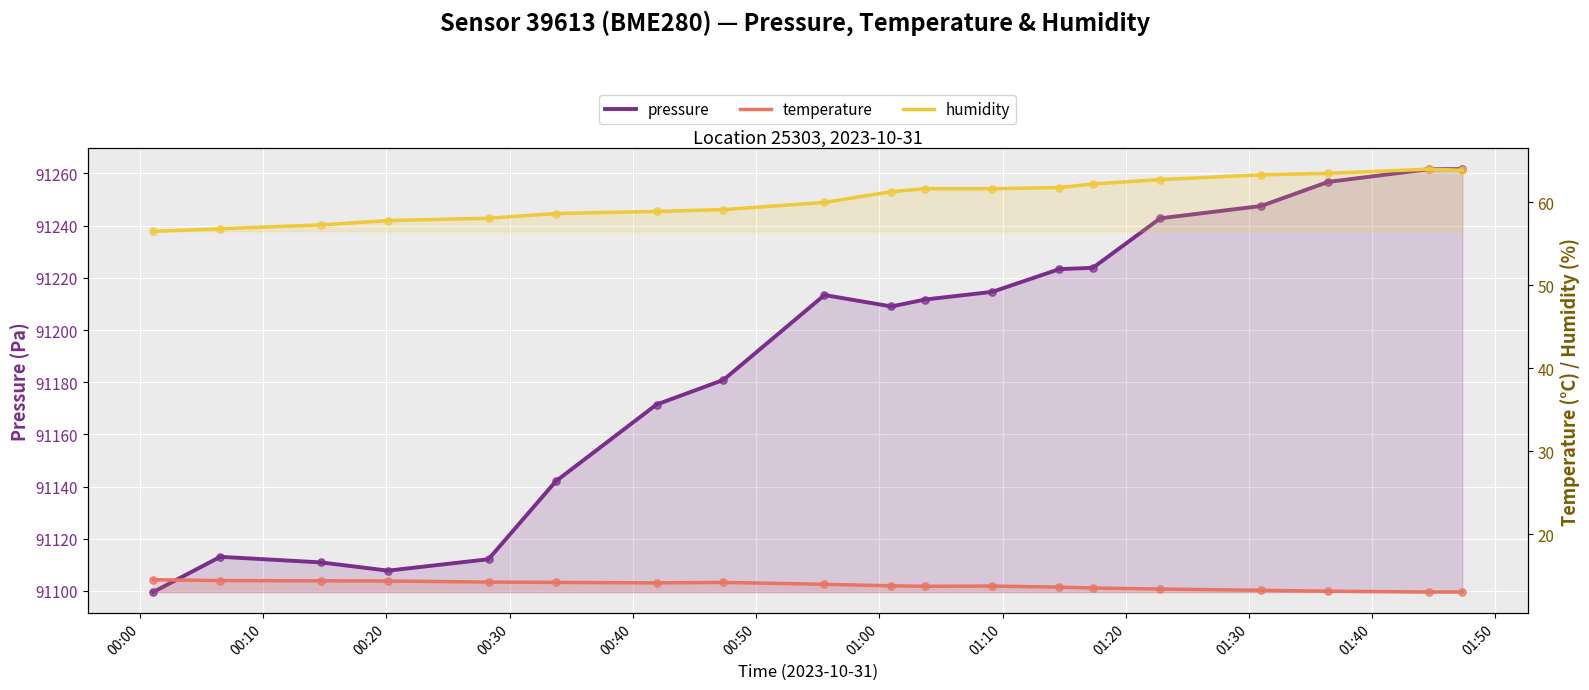

What are all the series names shown in the legend?

pressure, temperature, humidity